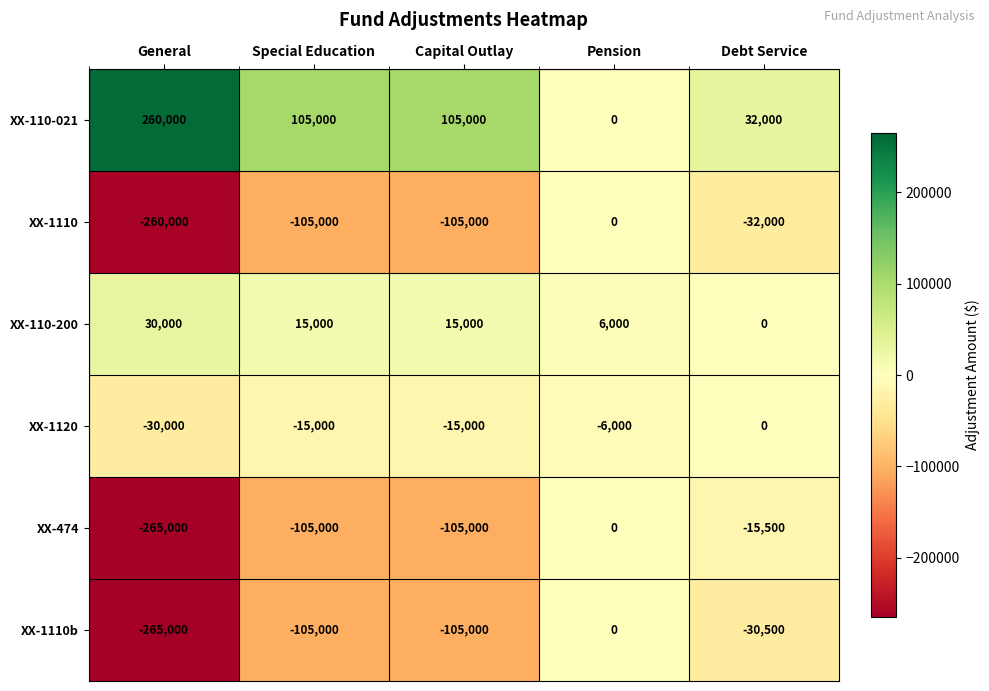

How many values in the XX-110-200 series are below 15000?

2